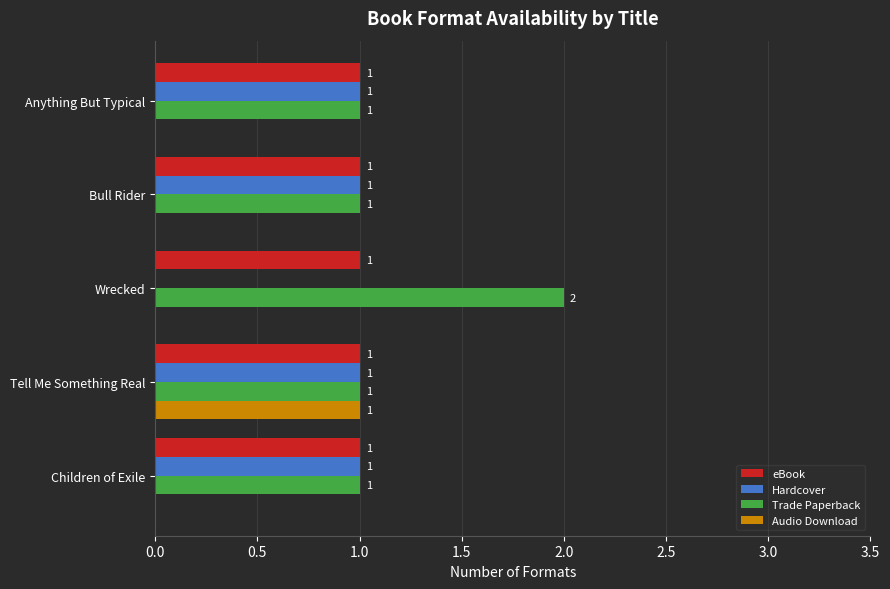

What is the sum of all Hardcover values?

4